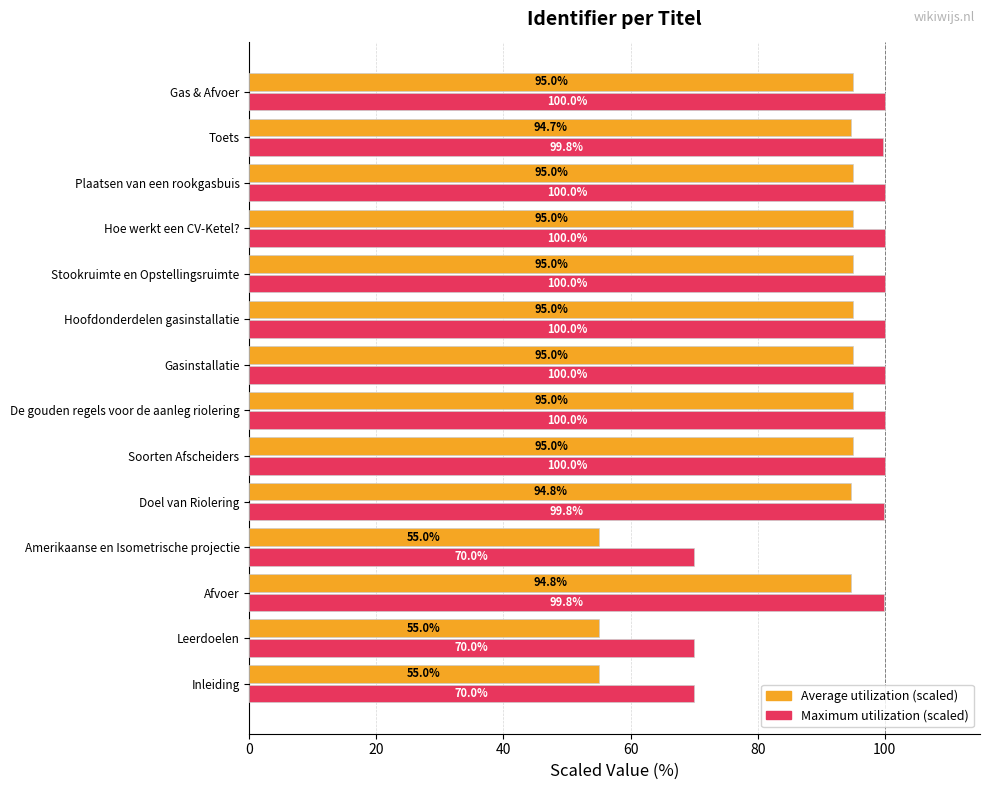

What is the total value across all series at Leerdoelen?

125.0